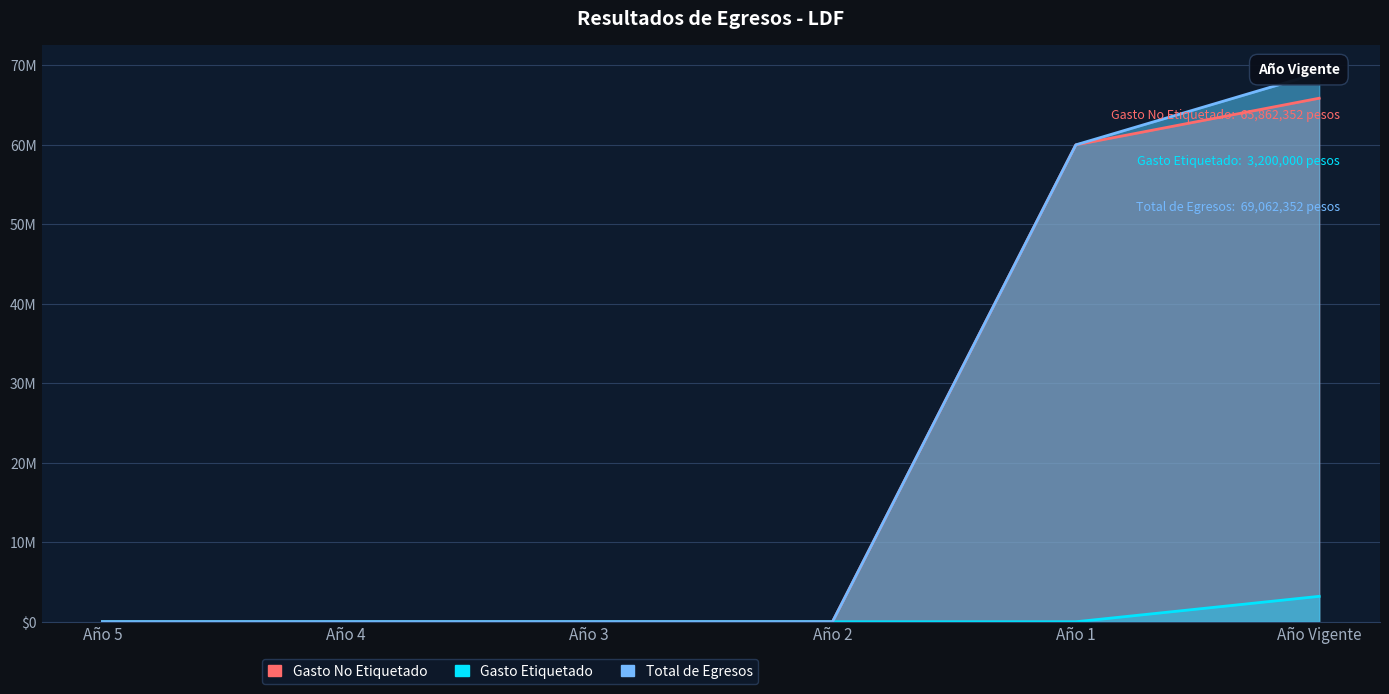

Reading right to left, extract all data points from this chart.

Gasto No Etiquetado: Año Vigente=65862352.0	Año 1=59996547.9	Año 2=0.0	Año 3=0.0	Año 4=0.0	Año 5=0.0
Gasto Etiquetado: Año Vigente=3200000.0	Año 1=0.0	Año 2=0.0	Año 3=0.0	Año 4=0.0	Año 5=0.0
Total de Egresos: Año Vigente=69062352.0	Año 1=59996547.9	Año 2=0.0	Año 3=0.0	Año 4=0.0	Año 5=0.0